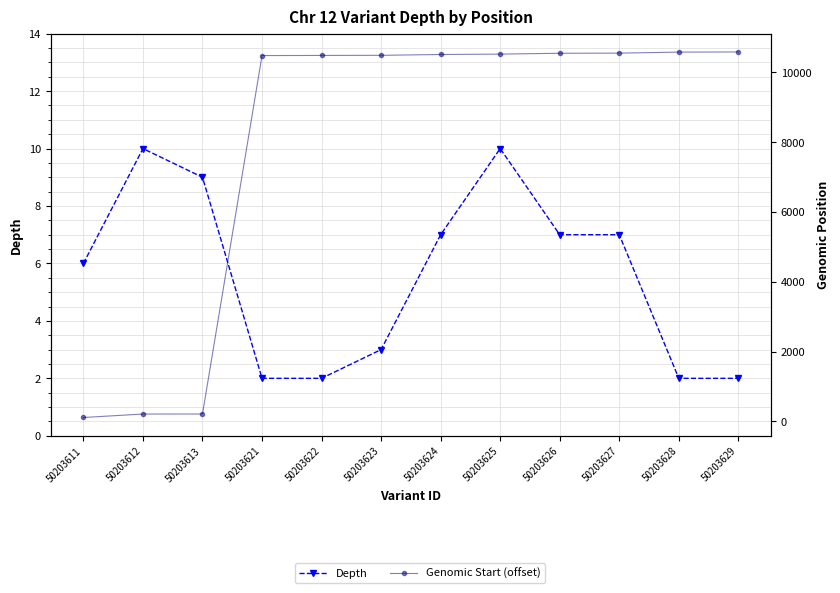

List the series in order of their overall mean, highest first.

Genomic Start (offset), Depth